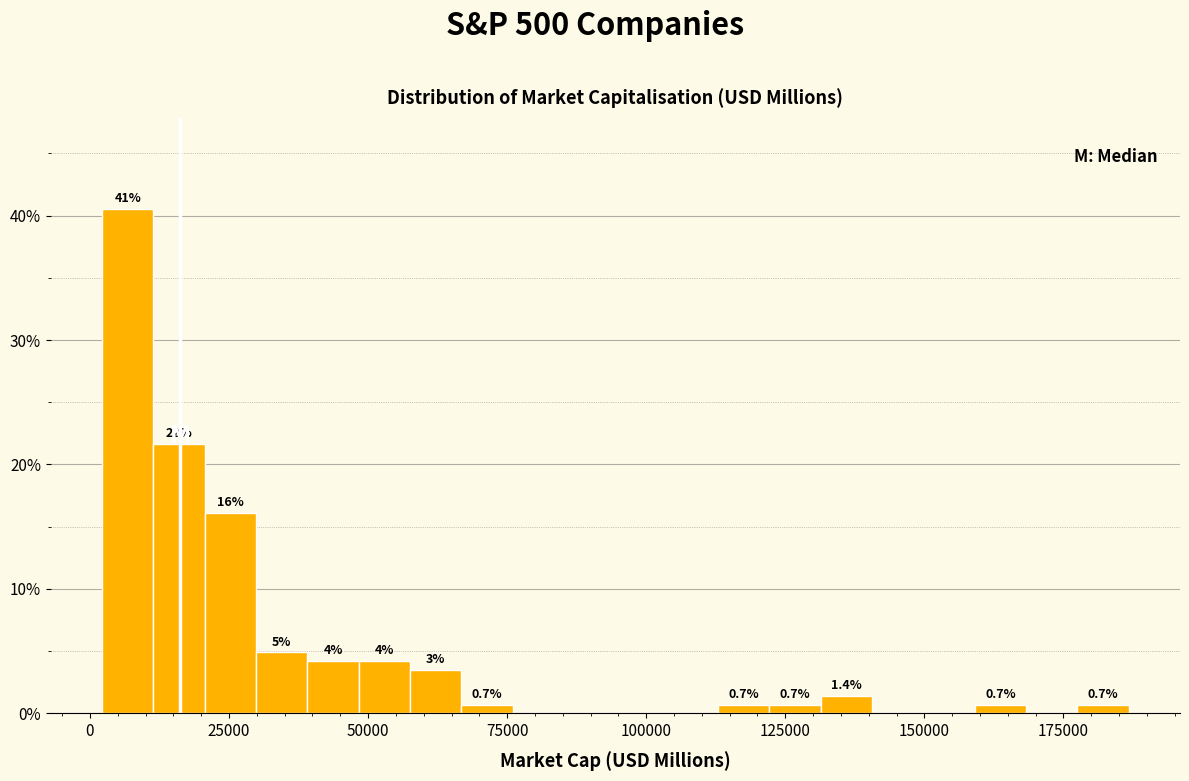

Read against the x-axis, roughly where is the centre of the tallest bar?

5000